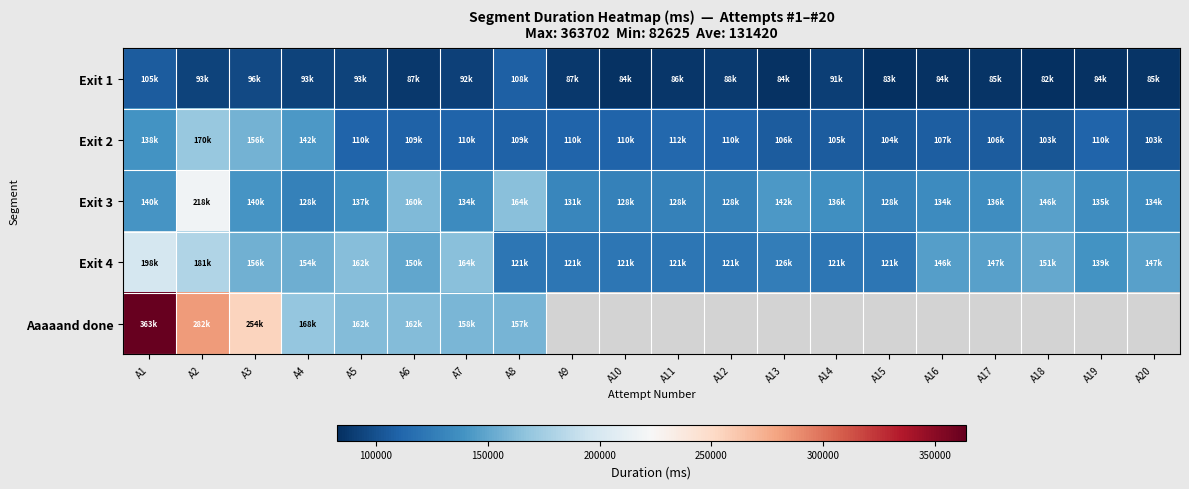

How many data points in Exit 1 are above 87928?

9